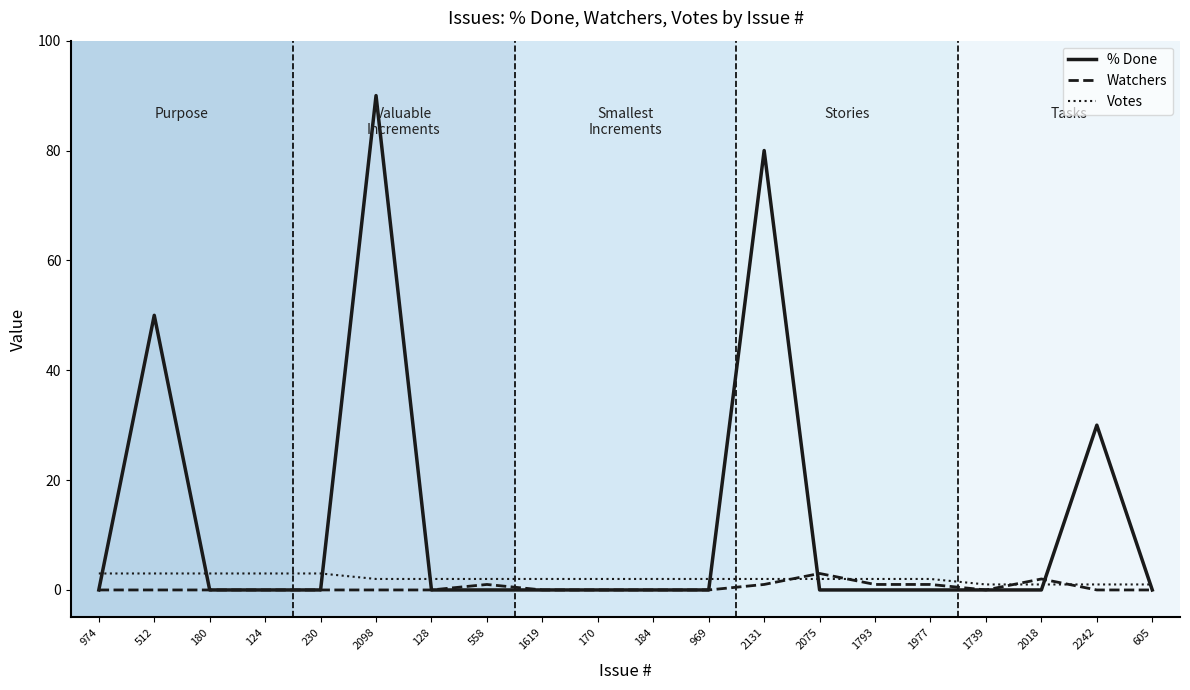

At which label does Votes first exceed 2?

974